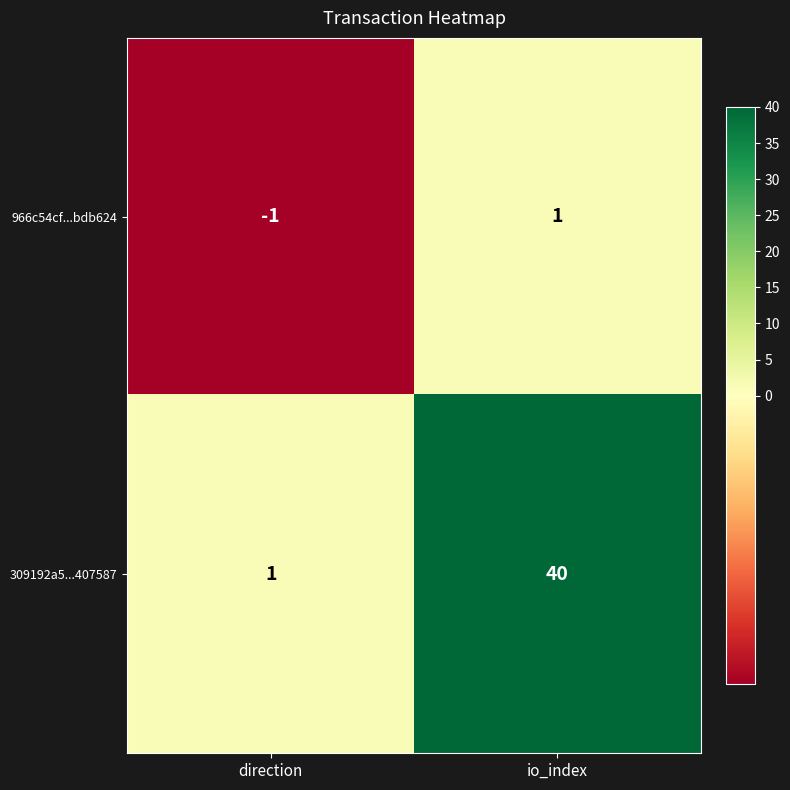

The 309192a5...407587 series shows 16 at io_index. True or false?

False